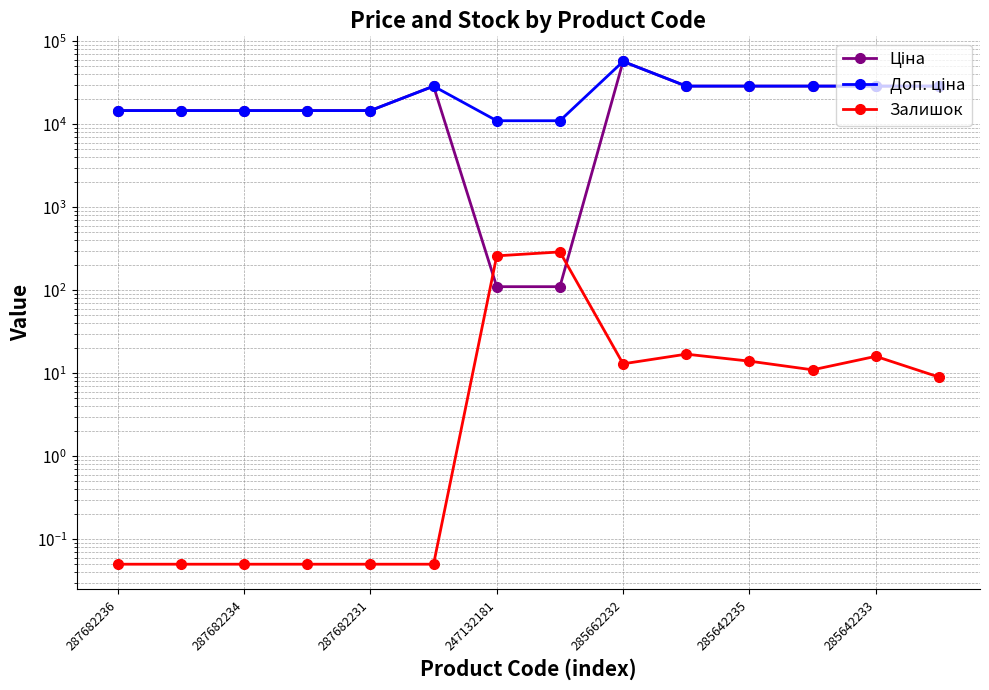

What is the greatest value displayed?

57235.5